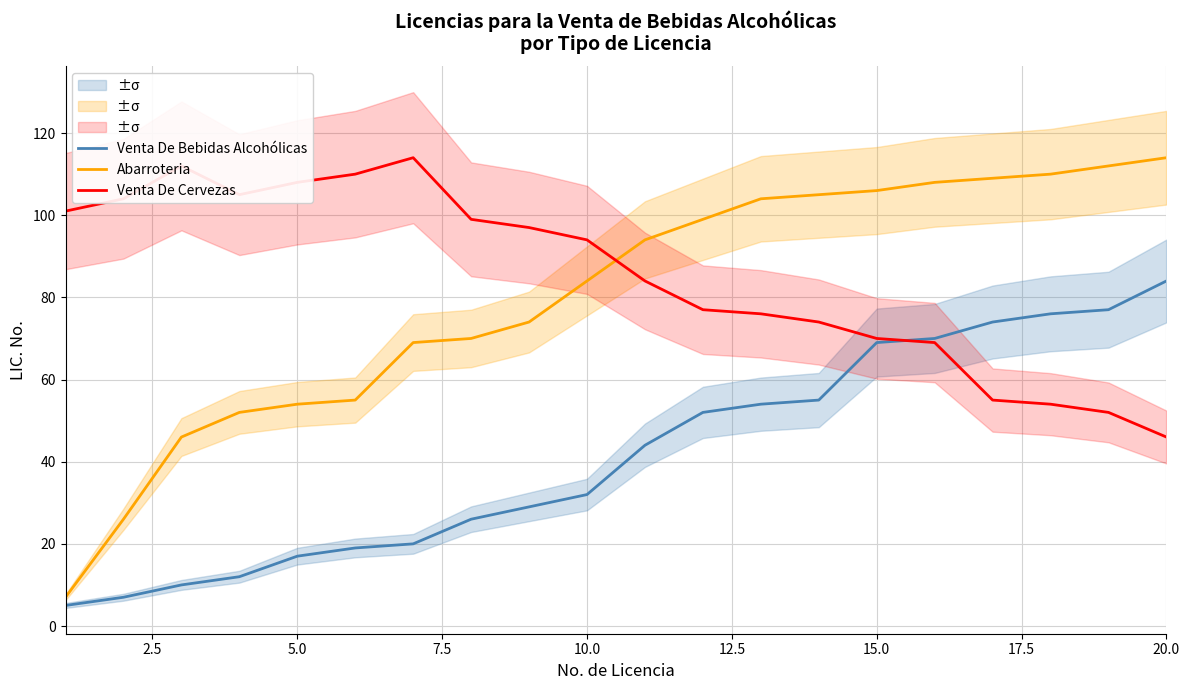

What is the minimum value shown in the chart?

5